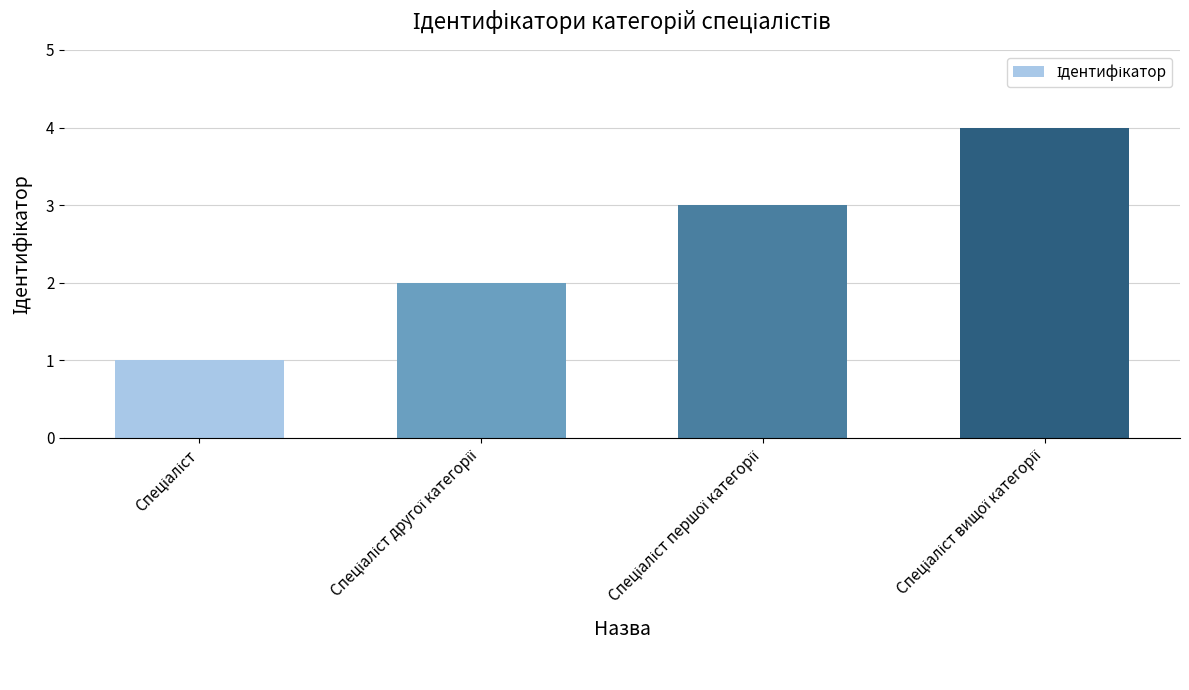

What is the sum of all values?

10